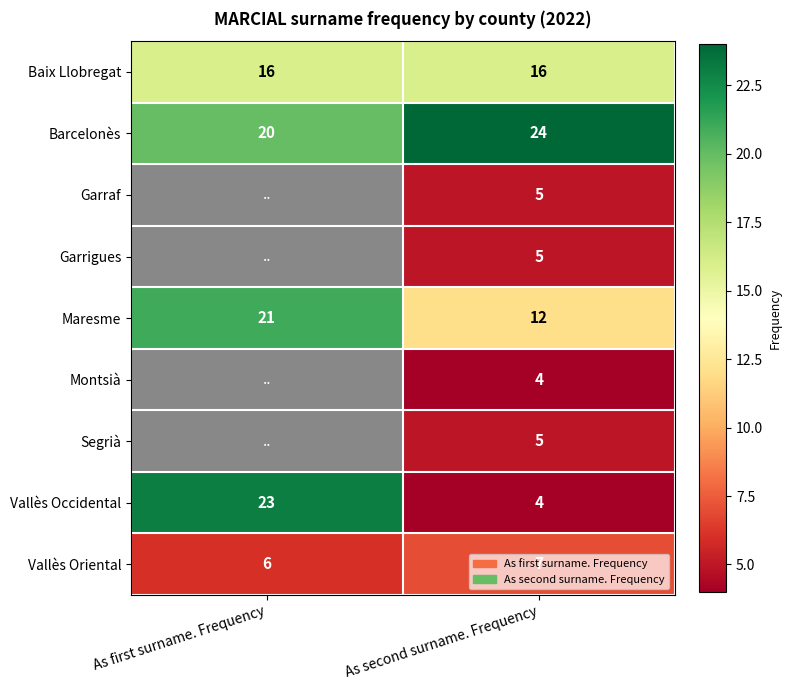

What is the maximum value for Barcelonès?

24